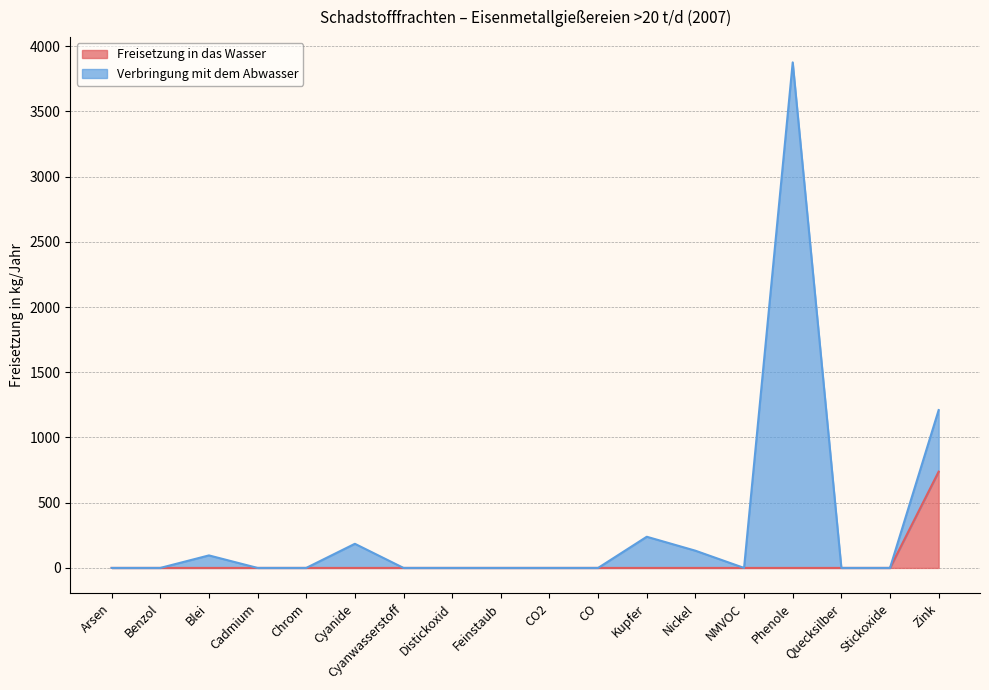

What is the total value across all series at Cyanide?

185